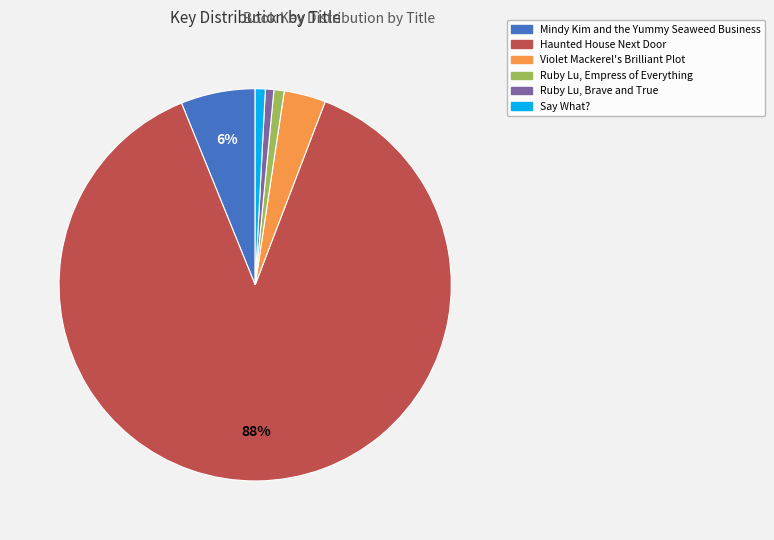

The Say What? slice represents 11% of the pie. True or false?

False